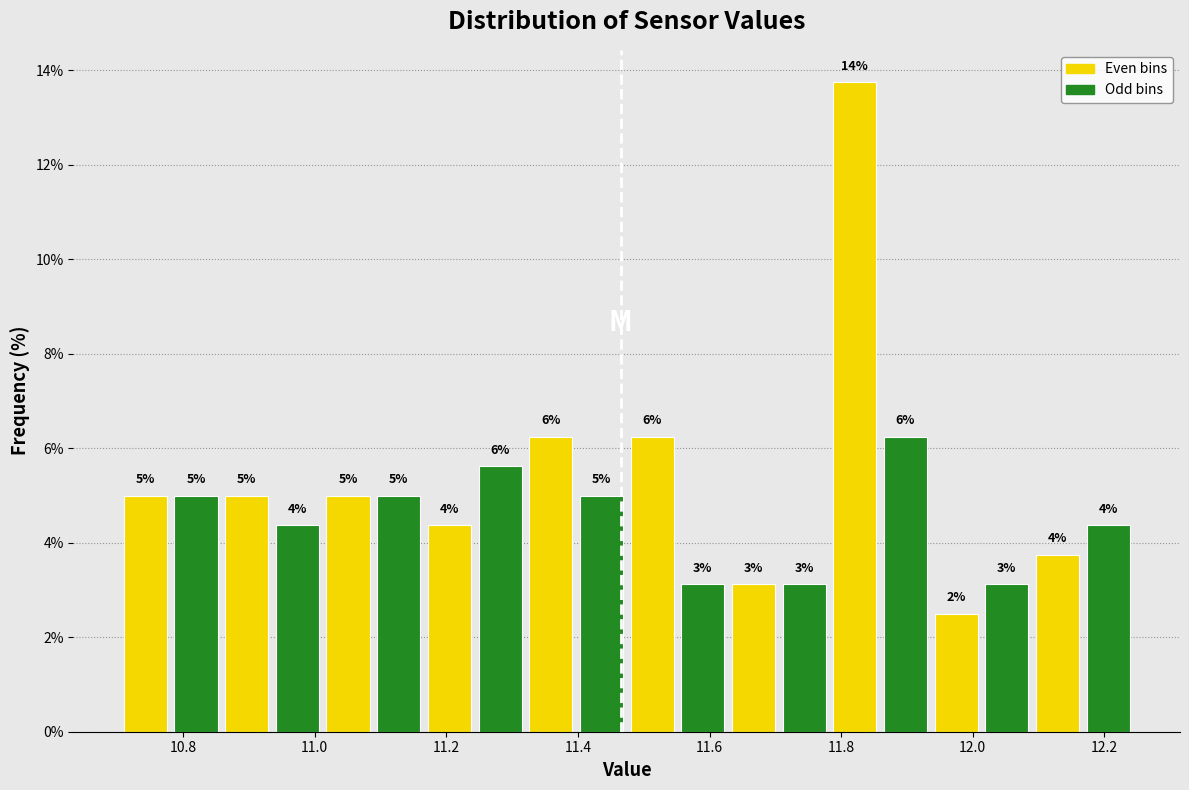

Around what value on the x-axis is the tallest bar? Give the approximate position of its centre, as read against the axis.

11.82